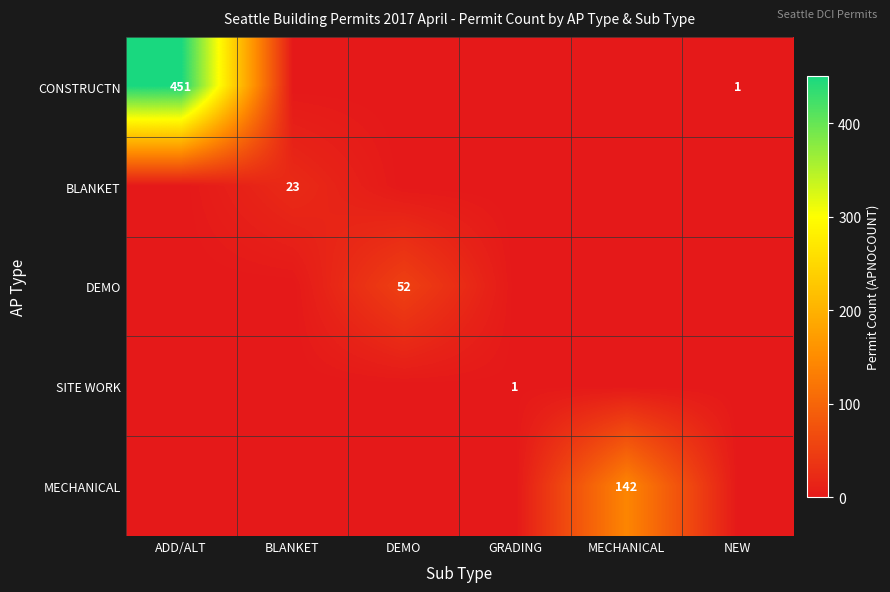

Is it true that DEMO equals 17 at DEMO?

False